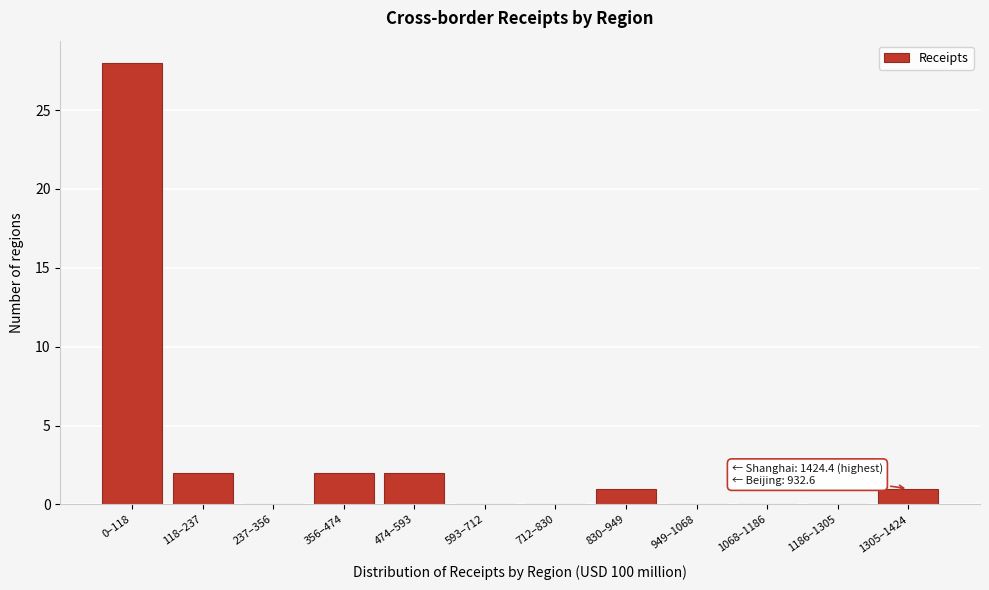

Reading left to right, what are all the values shown in this chart?

0–118=28	118–237=2	237–356=0	356–474=2	474–593=2	593–712=0	712–830=0	830–949=1	949–1068=0	1068–1186=0	1186–1305=0	1305–1424=1